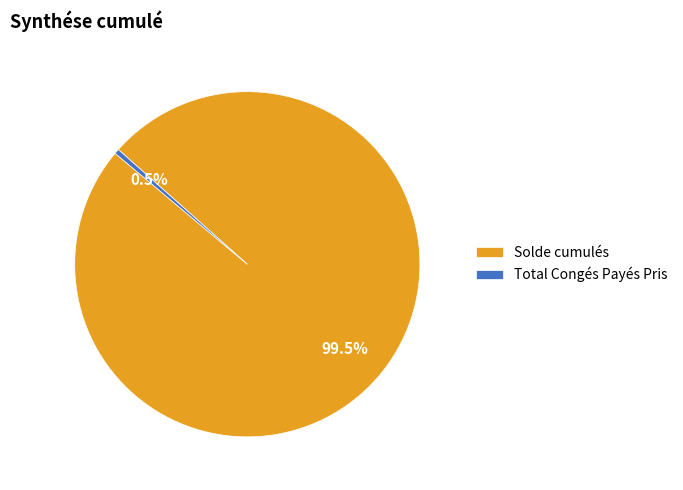

How many segments does this pie chart have?

2